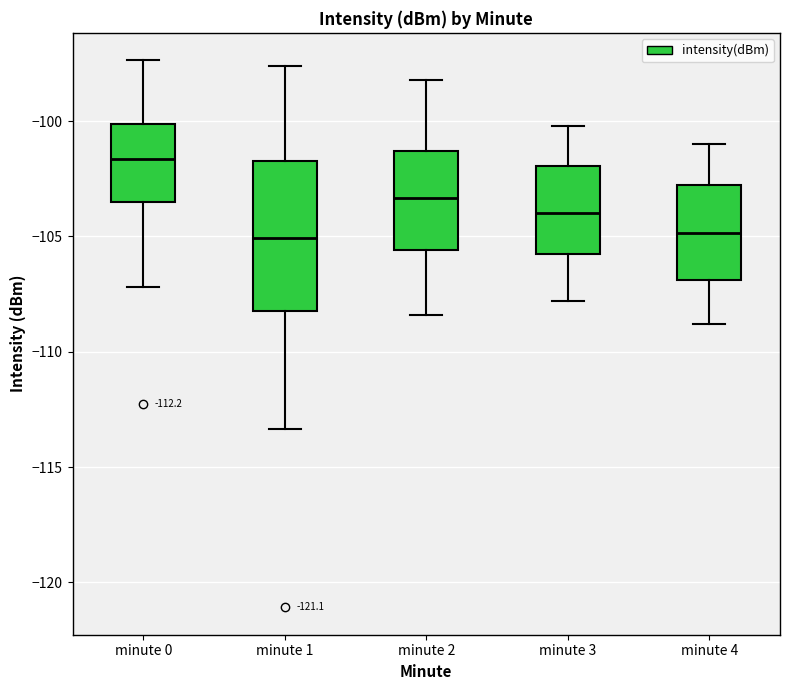

Reading left to right, transcribe this box plot: for each box, give where its median line is, the range the box spans, and where its two whiskers end, as read against the y-axis. The values are not printed on the chart, so give them approximately, as read against the axis.

minute 0: median -101.5, box -103.5 to -100.0, whiskers -107.0 to -97.5
minute 1: median -105.0, box -108.0 to -101.5, whiskers -113.5 to -97.5
minute 2: median -103.5, box -105.5 to -101.5, whiskers -108.5 to -98.0
minute 3: median -104.0, box -105.5 to -102.0, whiskers -108.0 to -100.0
minute 4: median -105.0, box -107.0 to -103.0, whiskers -109.0 to -101.0